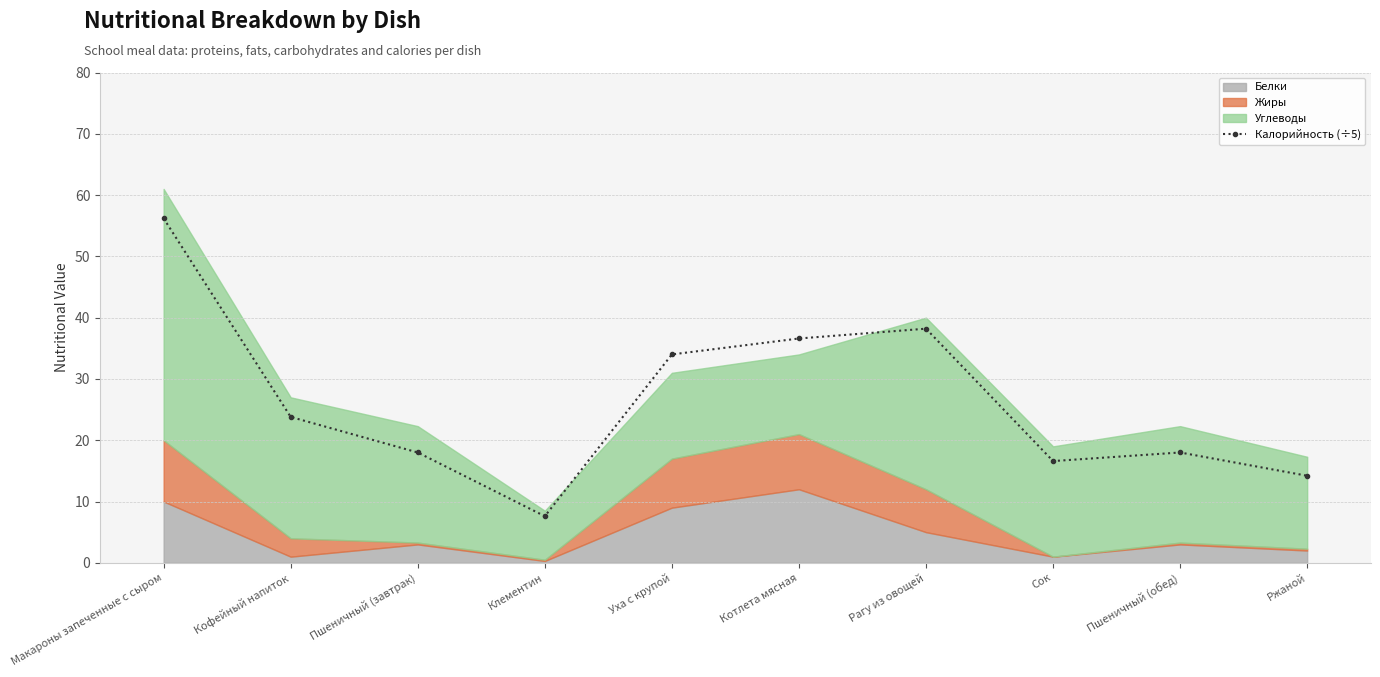

Which label corresponds to the largest value in the chart?

Макароны запеченные с сыром